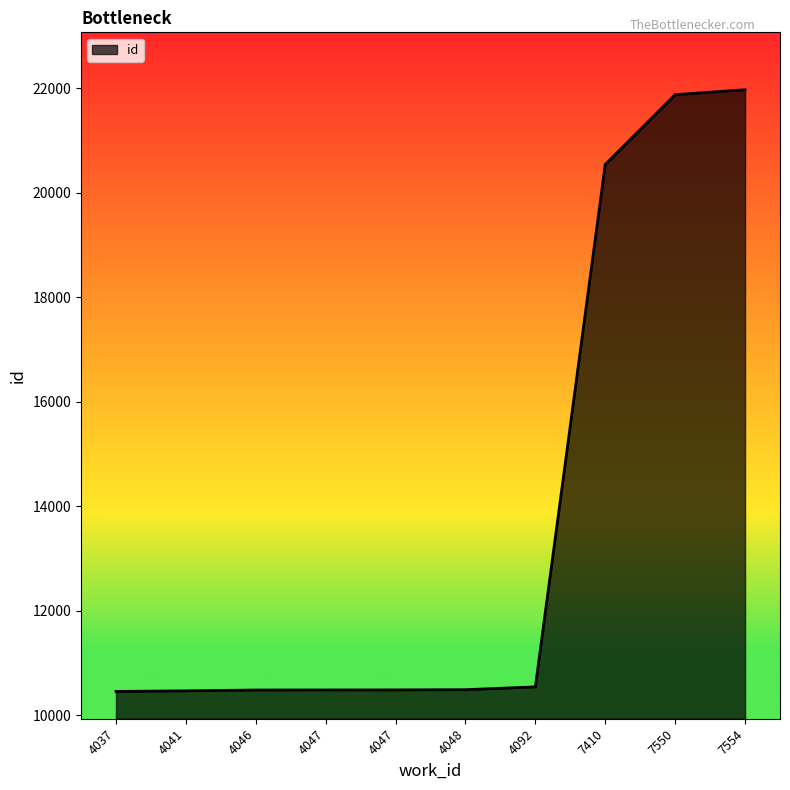

True or false: the data has more than 0 interior local peaks.

False